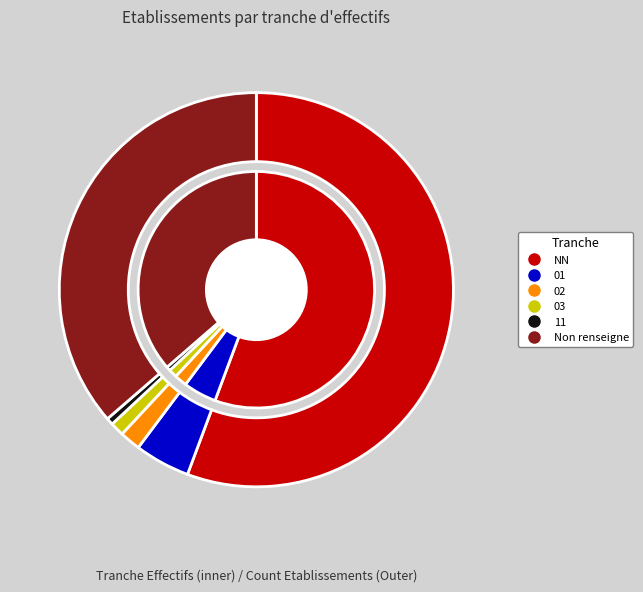

Which slice is the smallest?

11